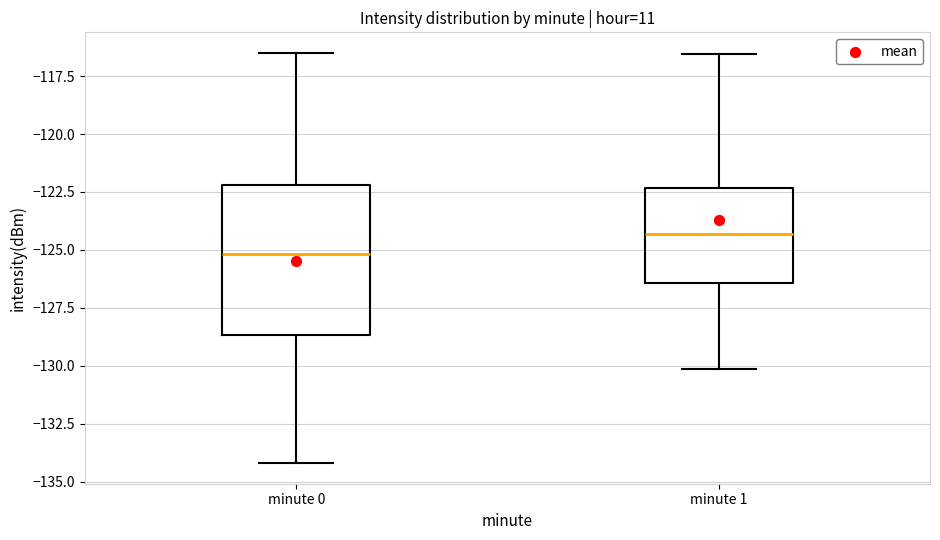

Which box has the highest median line?

minute 1